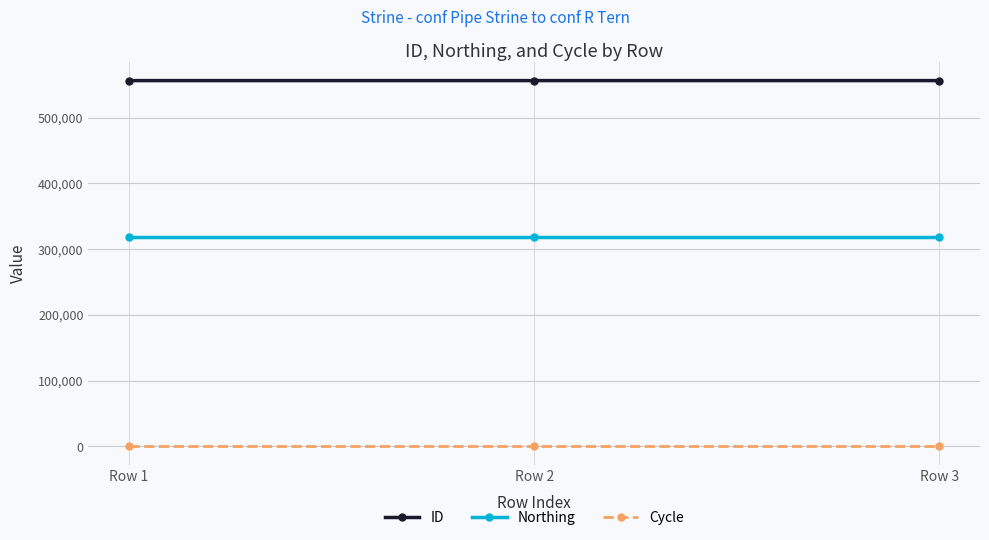

Does the chart display data point markers on the line(s)?

Yes